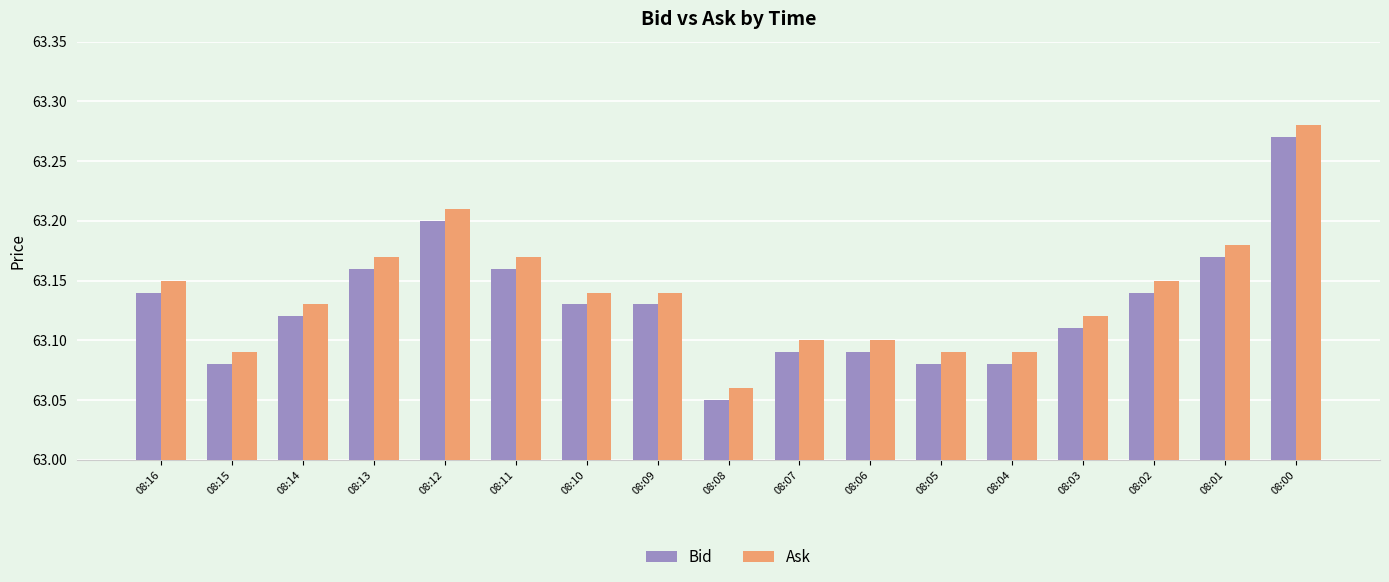

How many bars are there in total?

34